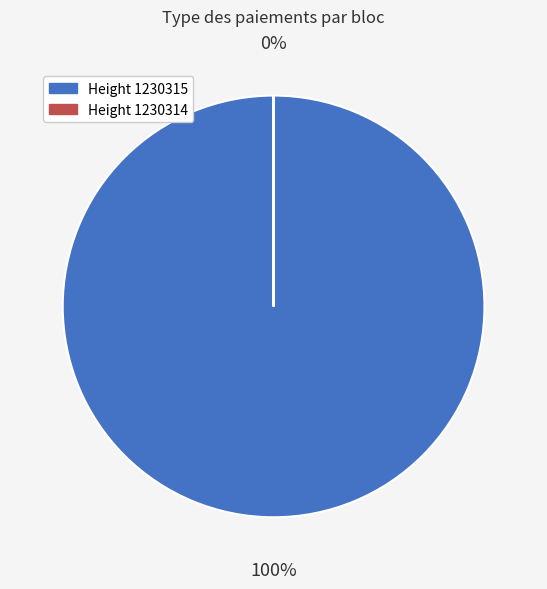

To the nearest percent, what is the combined percentage of 1230315 and 1230314?

100%